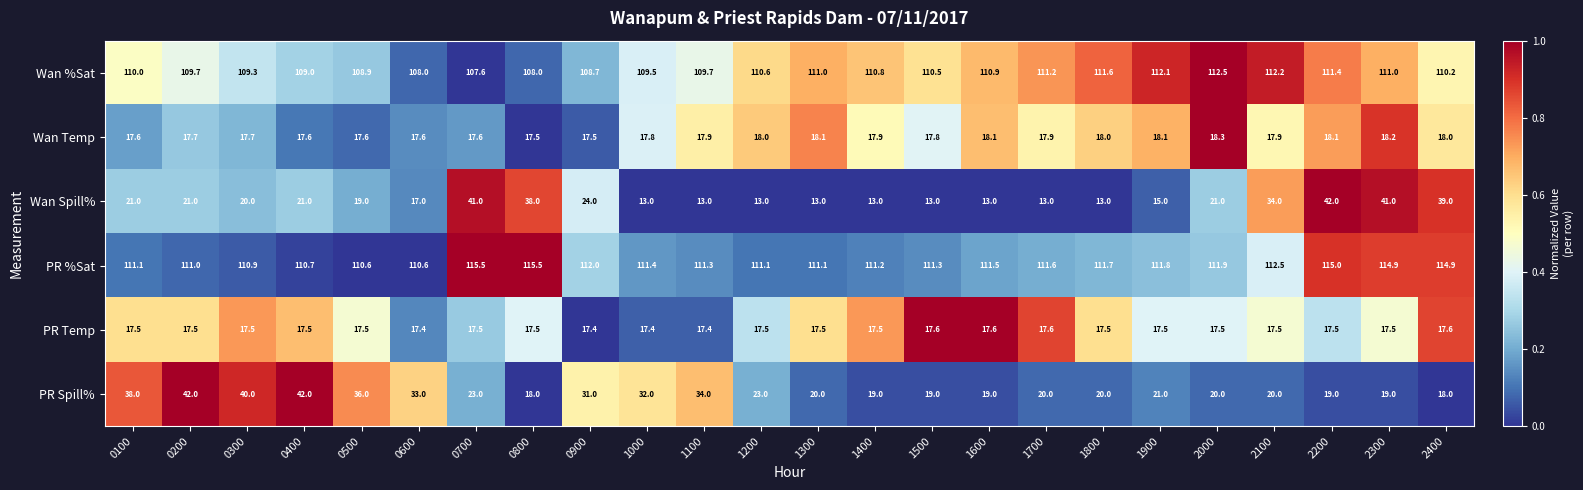

At which label is Wan Spill% closest to 27?

0900